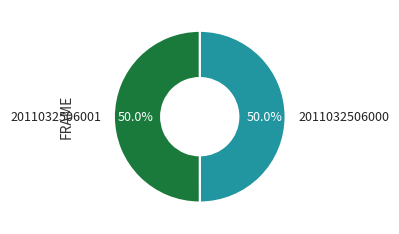

To the nearest percent, what is the combined percentage of 2011032506001 and 2011032506000?

100%